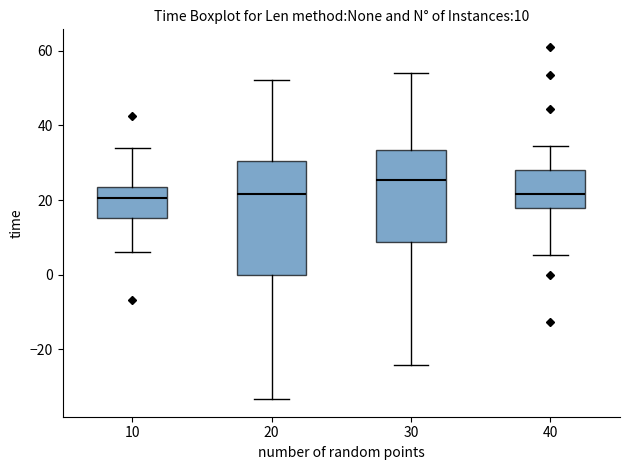

Which box's median line is the highest?

30